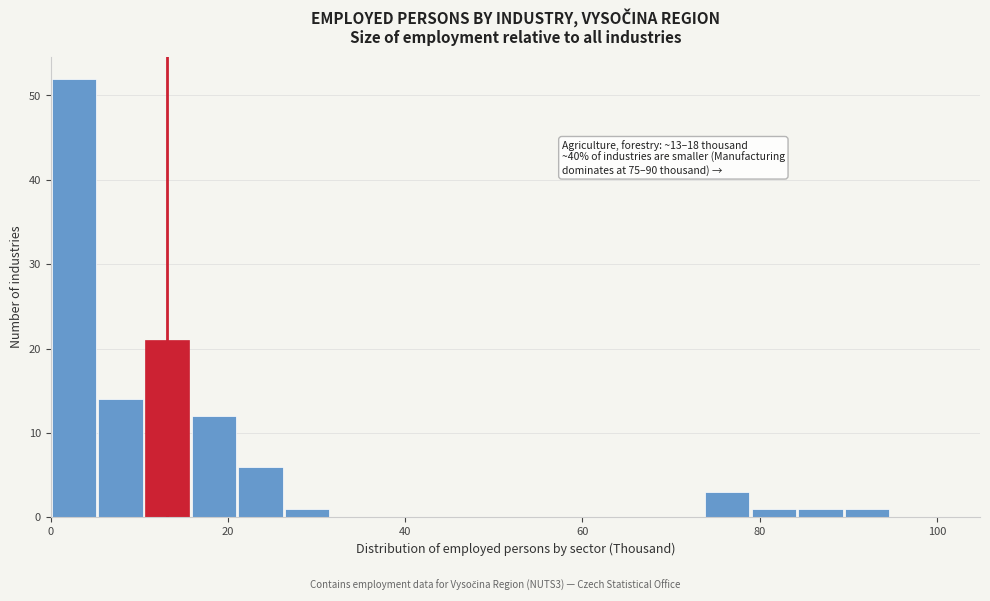

Around what value on the x-axis is the tallest bar? Give the approximate position of its centre, as read against the axis.

2